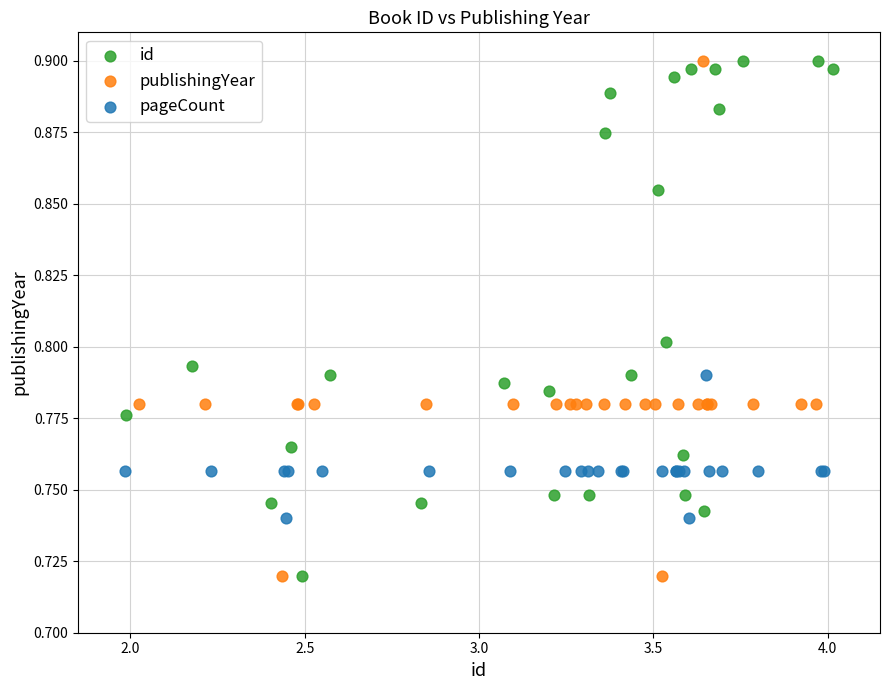

What are all the series names shown in the legend?

id, publishingYear, pageCount